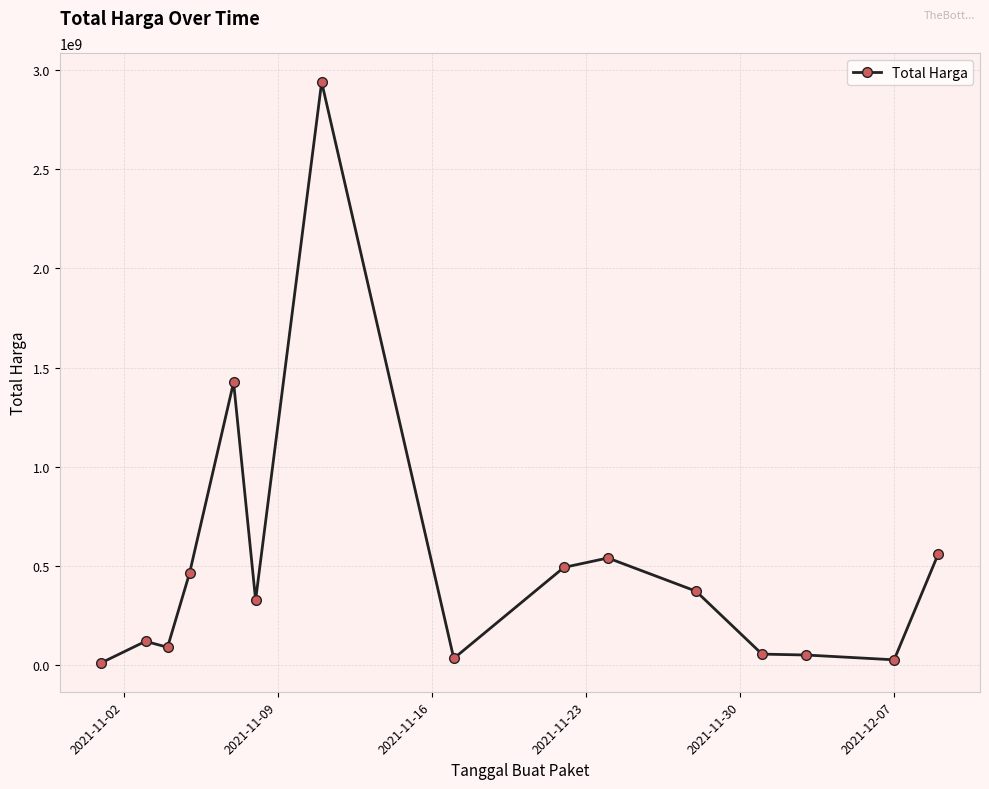

What is the maximum value shown in the chart?

2938963240